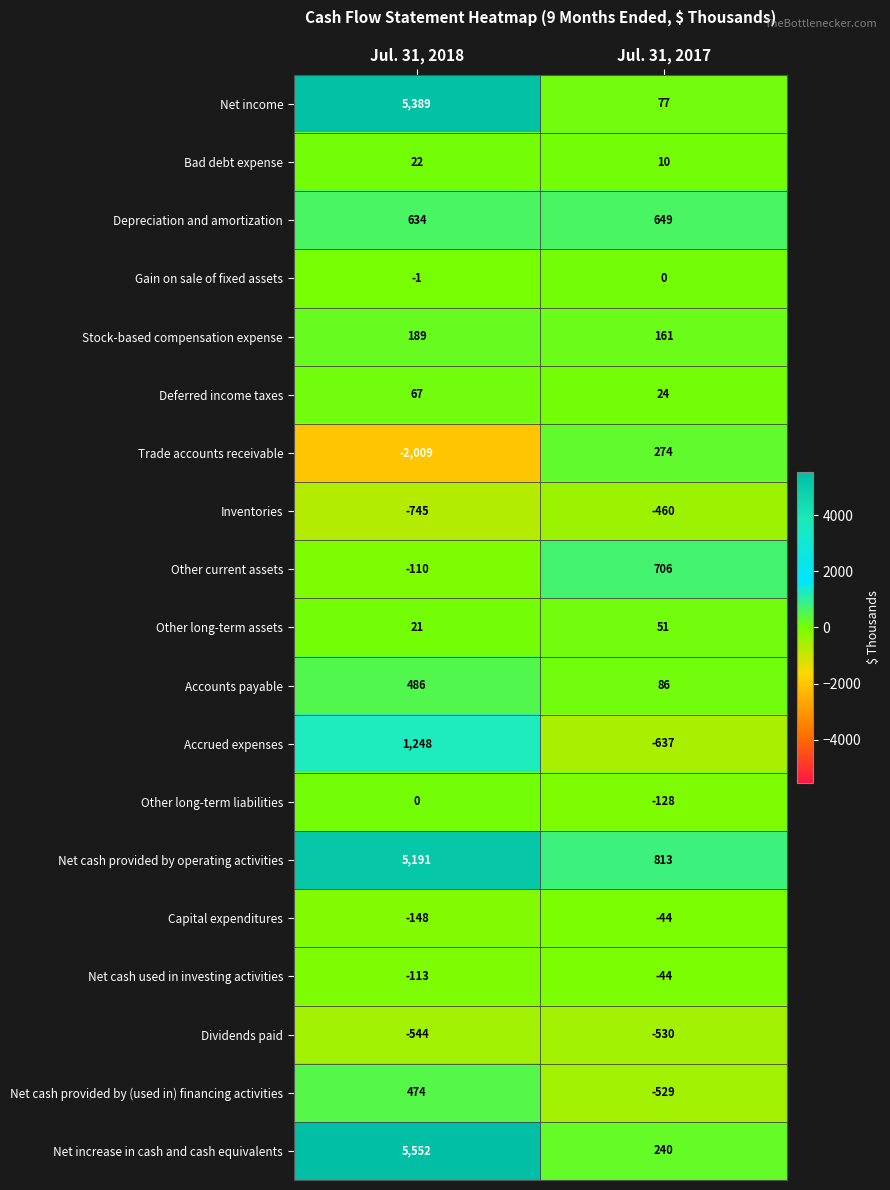

What is the maximum value shown in the chart?

5552